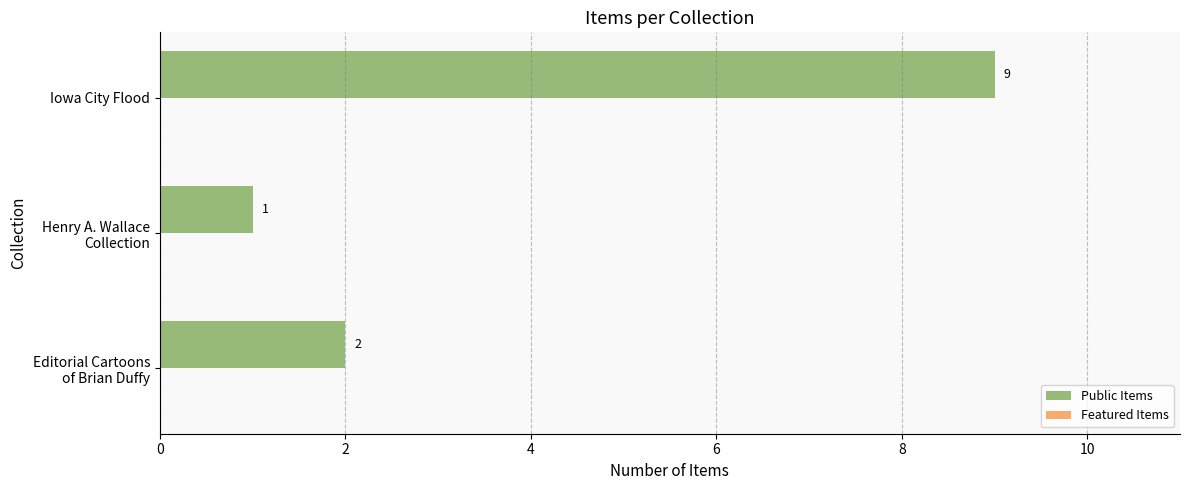

The value at Iowa City Flood is 9. True or false?

True